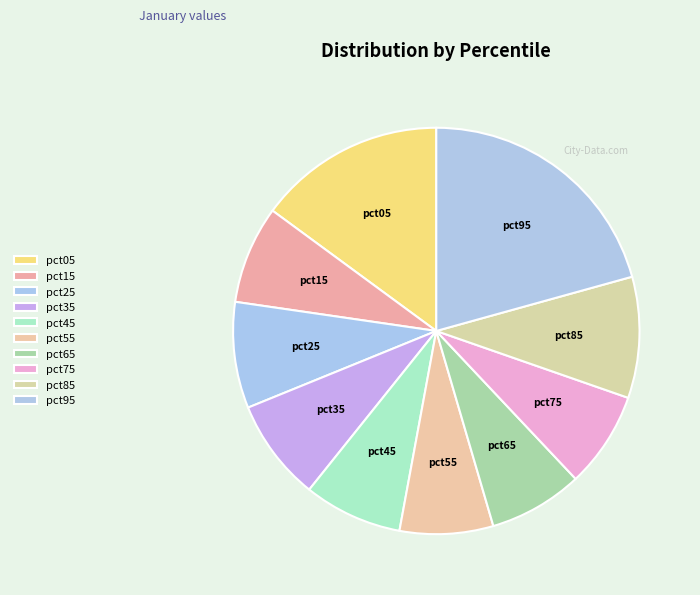

Does pct05 account for over 50% of the chart?

No